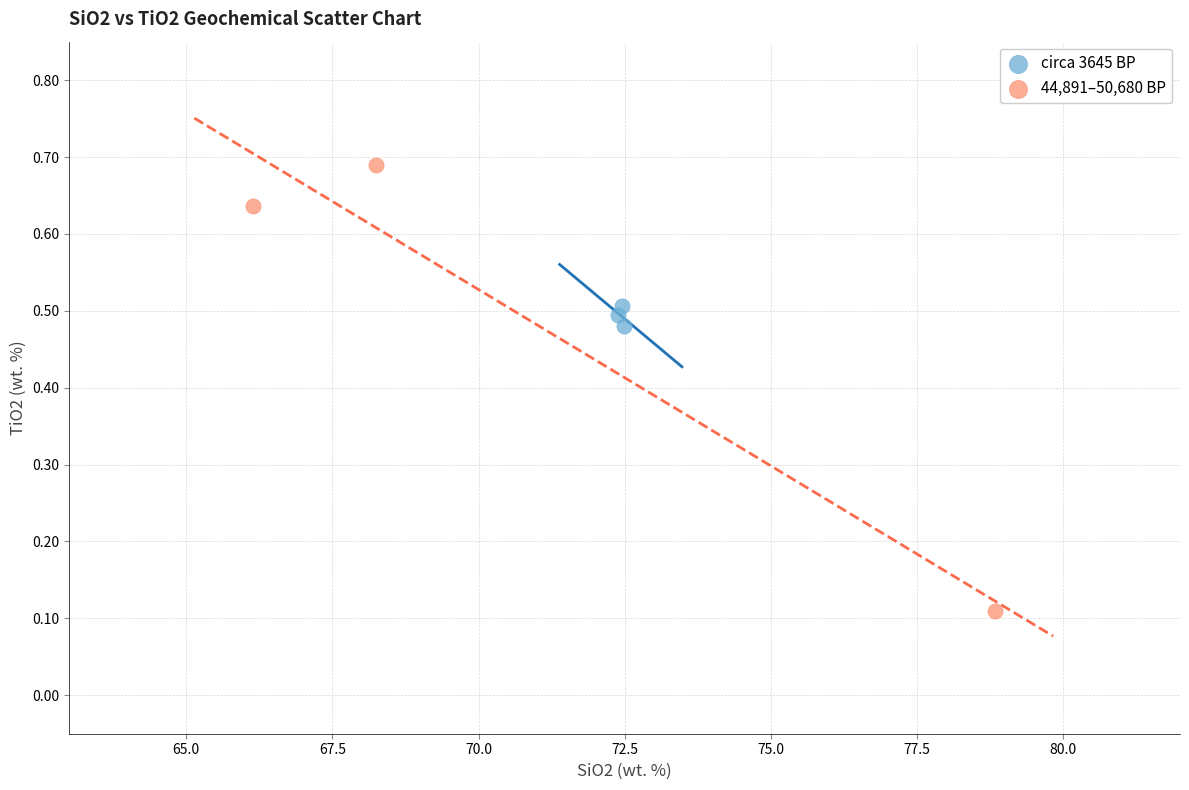

Which series reaches the minimum Y coordinate?

44,891–50,680 BP